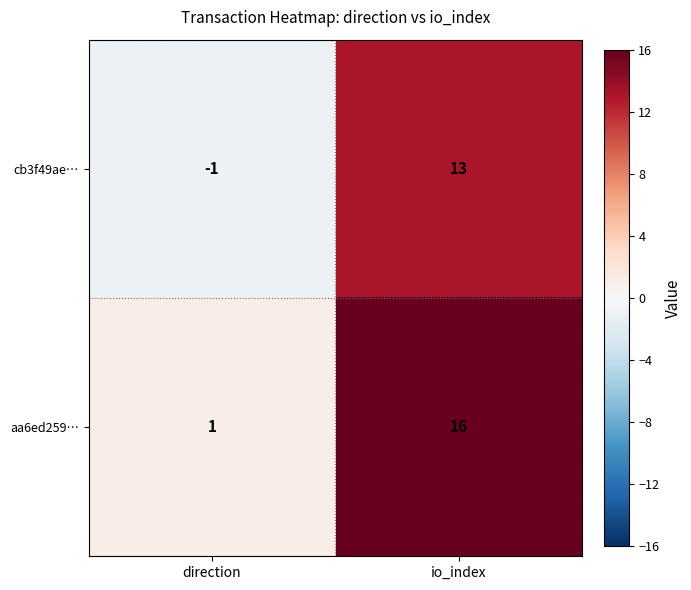

Is it true that cb3f49ae… equals -1 at direction?

True